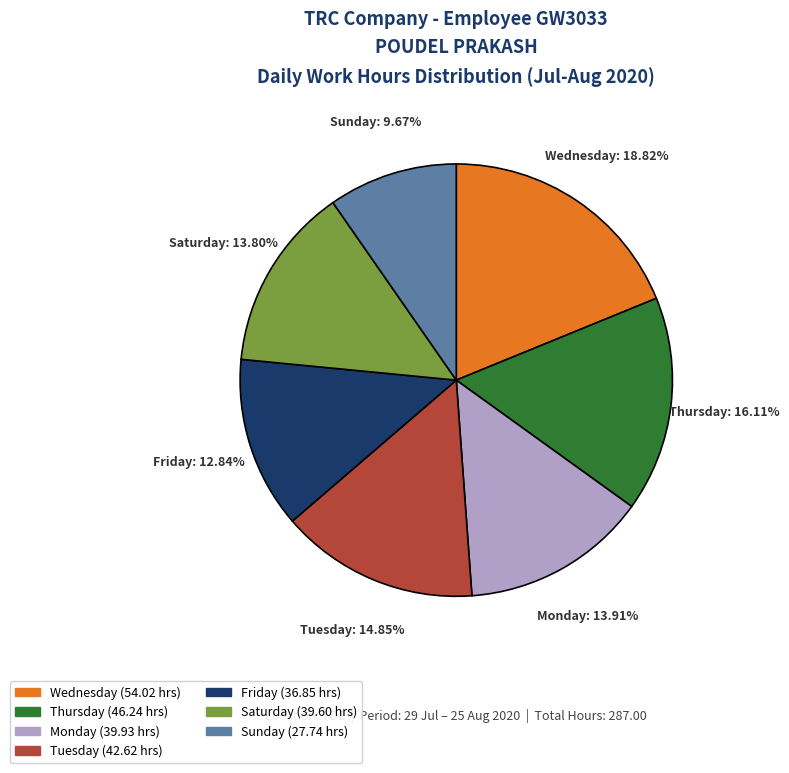

Is there any slice that represents more than half of the pie?

No